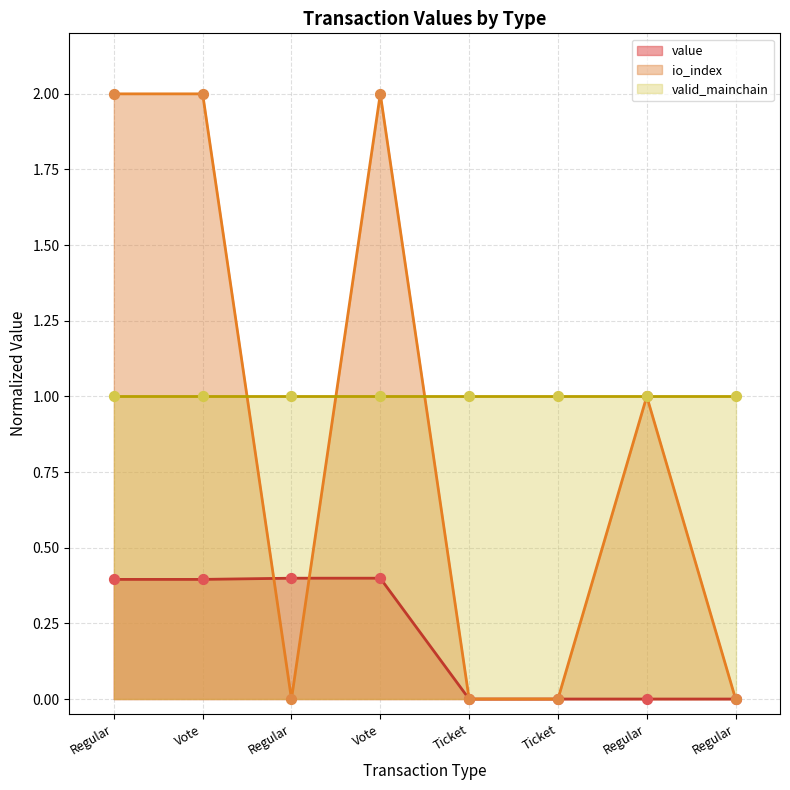

Which series has the largest Y range (max minus min)?

io_index